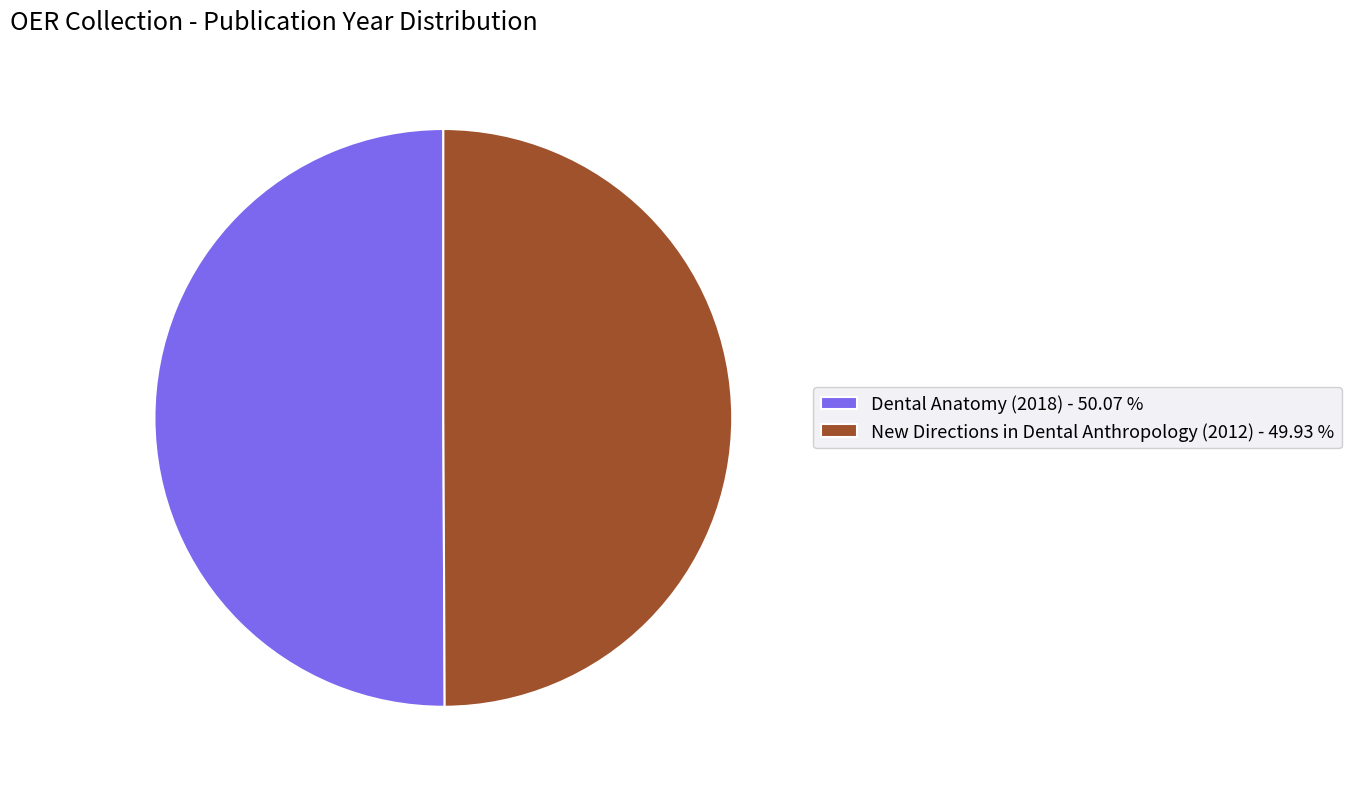

Is the sum of New Directions in Dental Anthropology (2012) - 49.93 % and Dental Anatomy (2018) - 50.07 % greater than half?

Yes